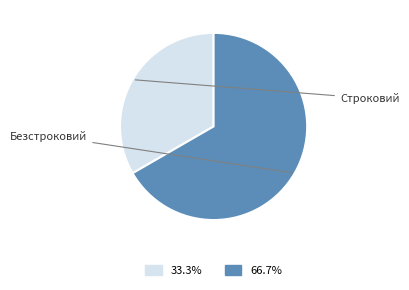

To the nearest percent, what percentage of the pie is Строковий?

33%